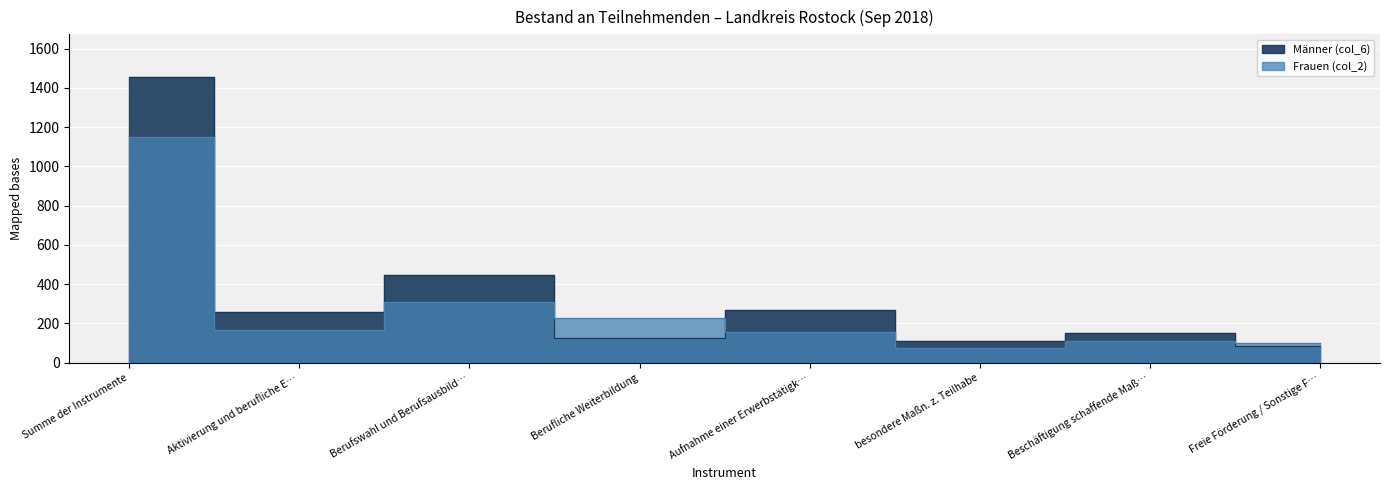

What is the minimum value for Frauen (col_2)?

77